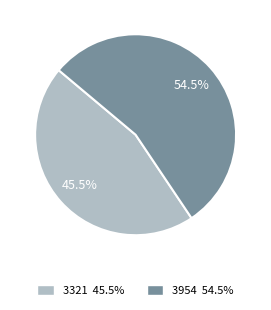

Approximately how many times larger is the value at 3954 54.5% compared to 3321 45.5%?

1.2